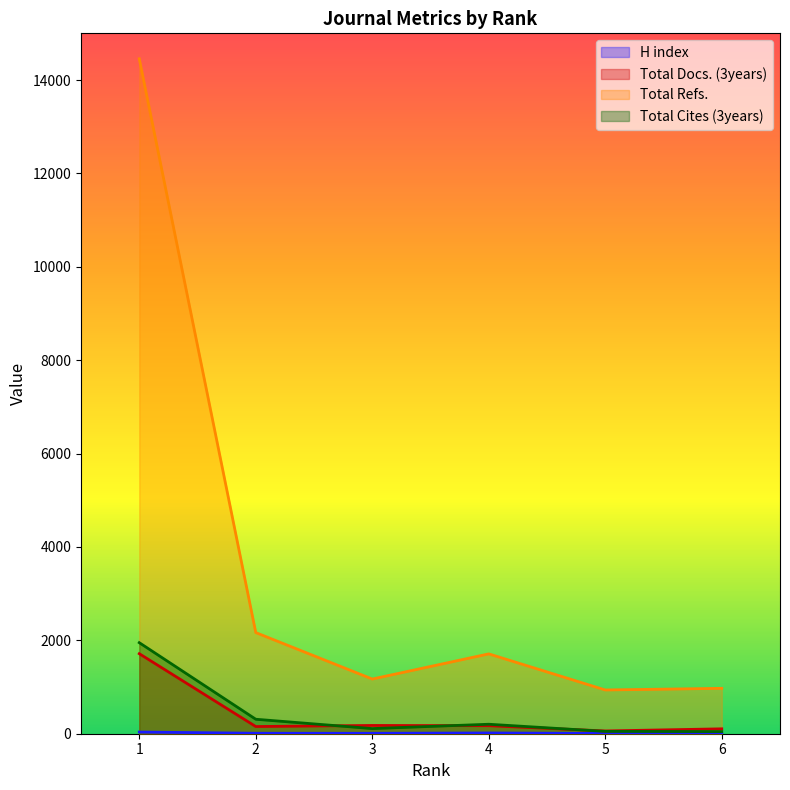

How many lines are shown in the chart?

4